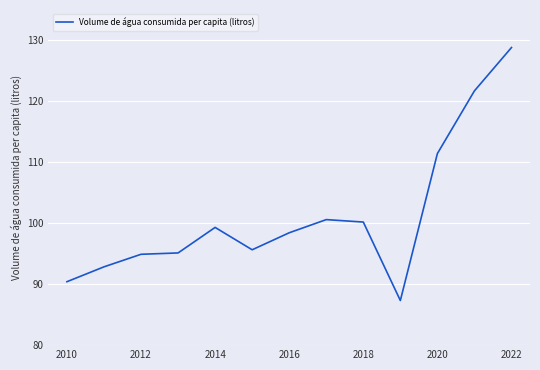

What is the minimum value shown in the chart?

87.3